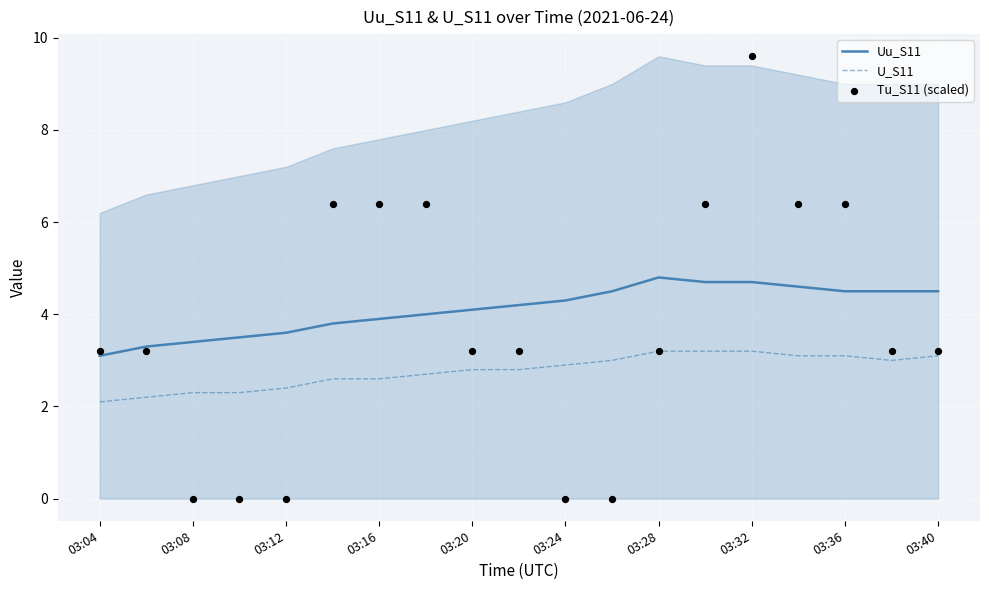

Which series contains the lowest Y value?

Tu_S11 (scaled)